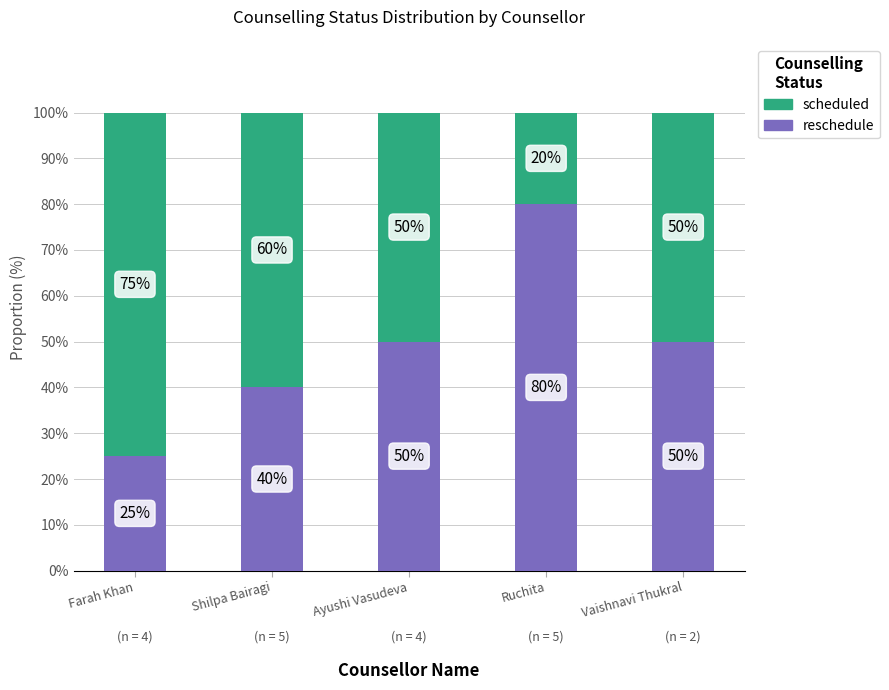

How many values in the reschedule series are below 50?

2